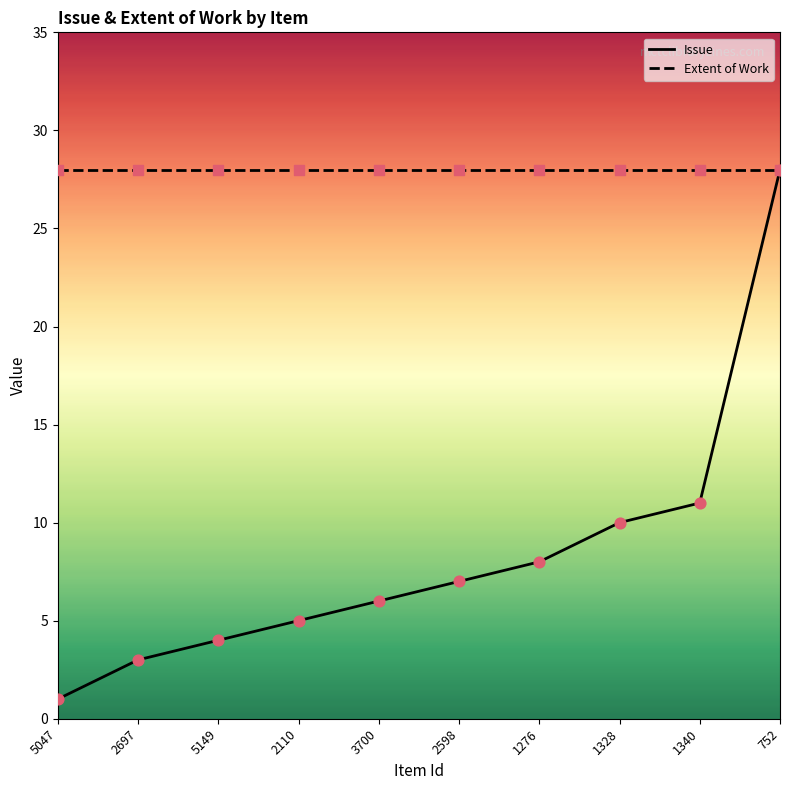

Which series changed the most between 5149 and 1328?

Issue